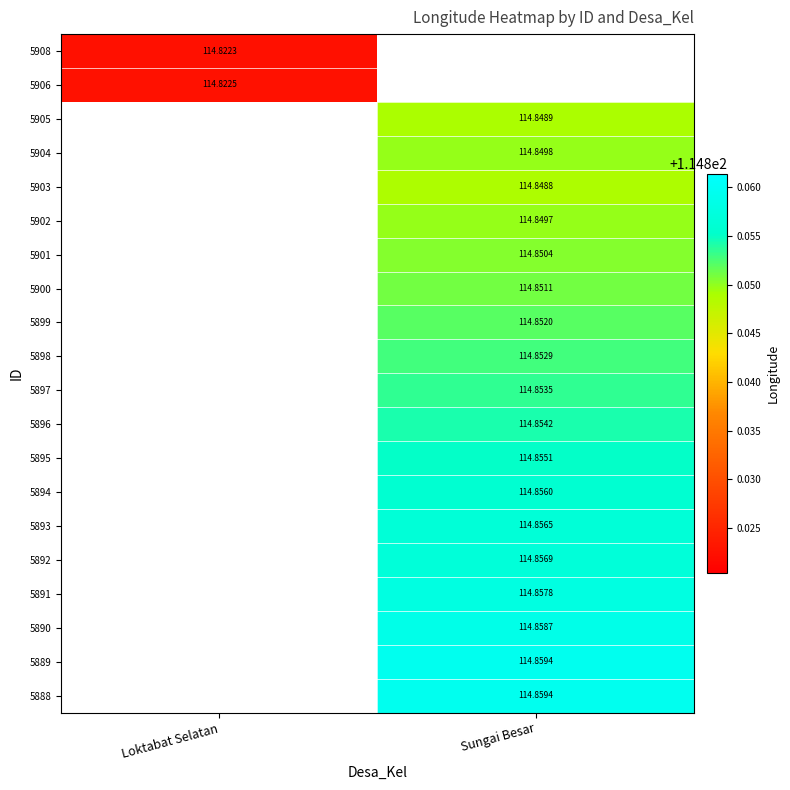

Is the value of 5904 at Sungai Besar greater than the value of 5903 at Sungai Besar?

Yes